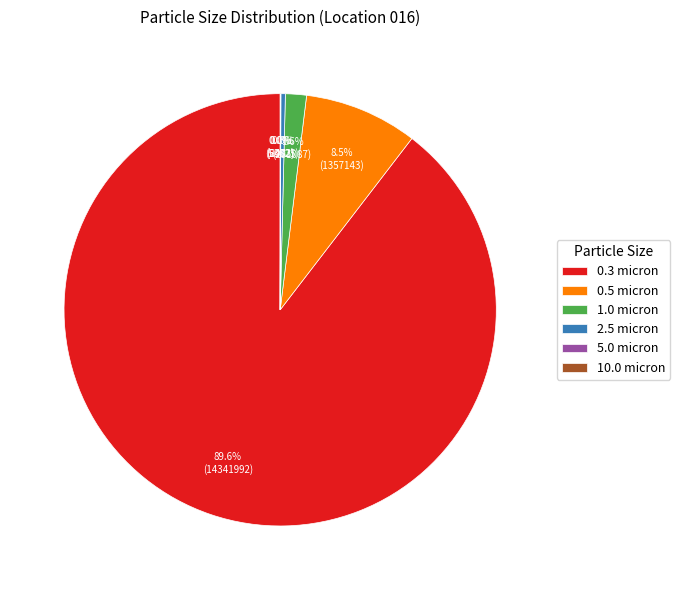

What is the largest slice in the pie chart?

0.3 micron